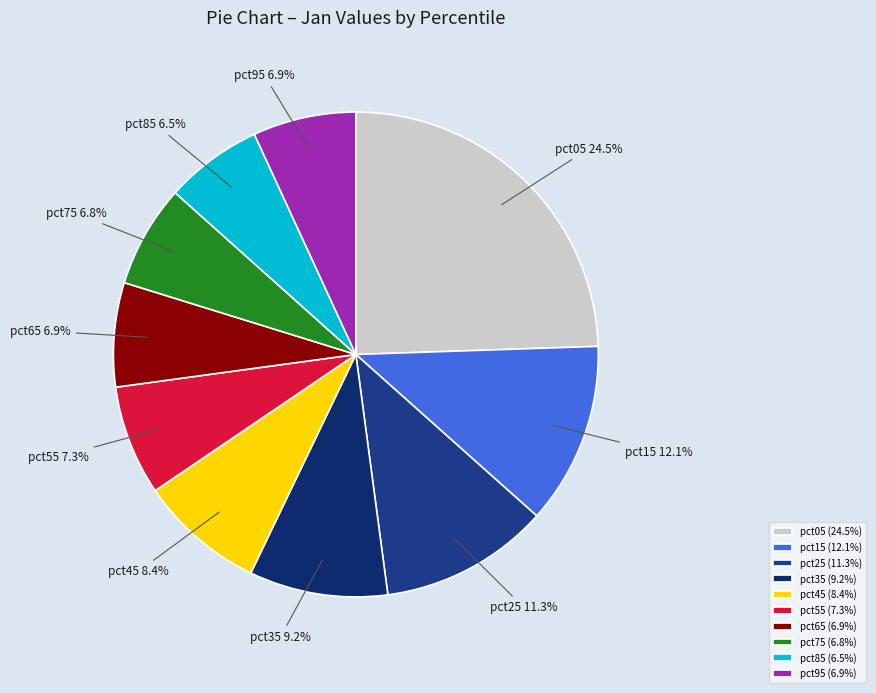

What is the largest slice in the pie chart?

pct05